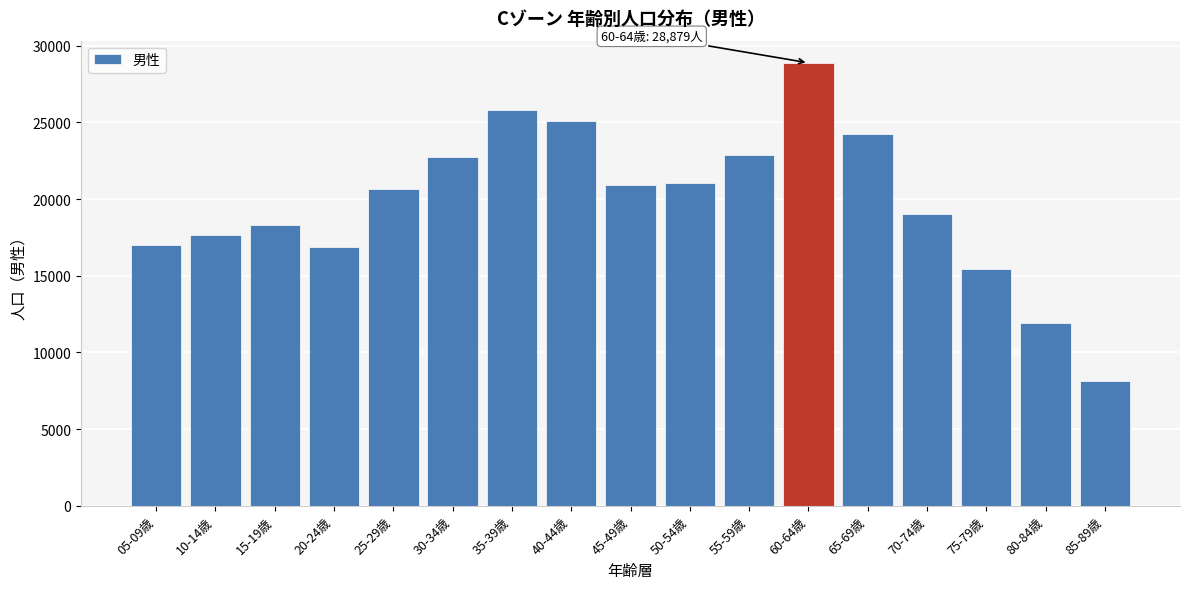

Reading left to right, list all the values displayed in this chart.

16997	17647	18317	16855	20661	22756	25799	25083	20928	21057	22900	28879	24210	19005	15442	11918	8139